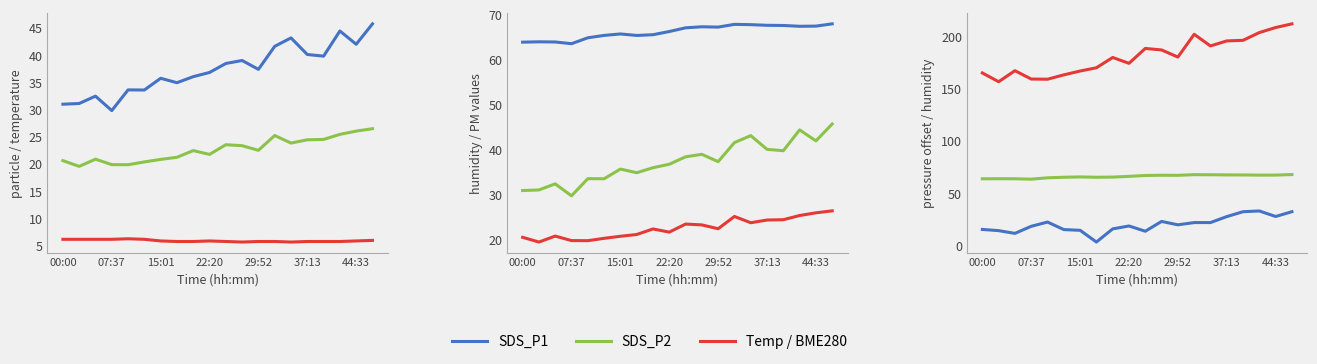

What is the total value across all series at 44:33?

378.0